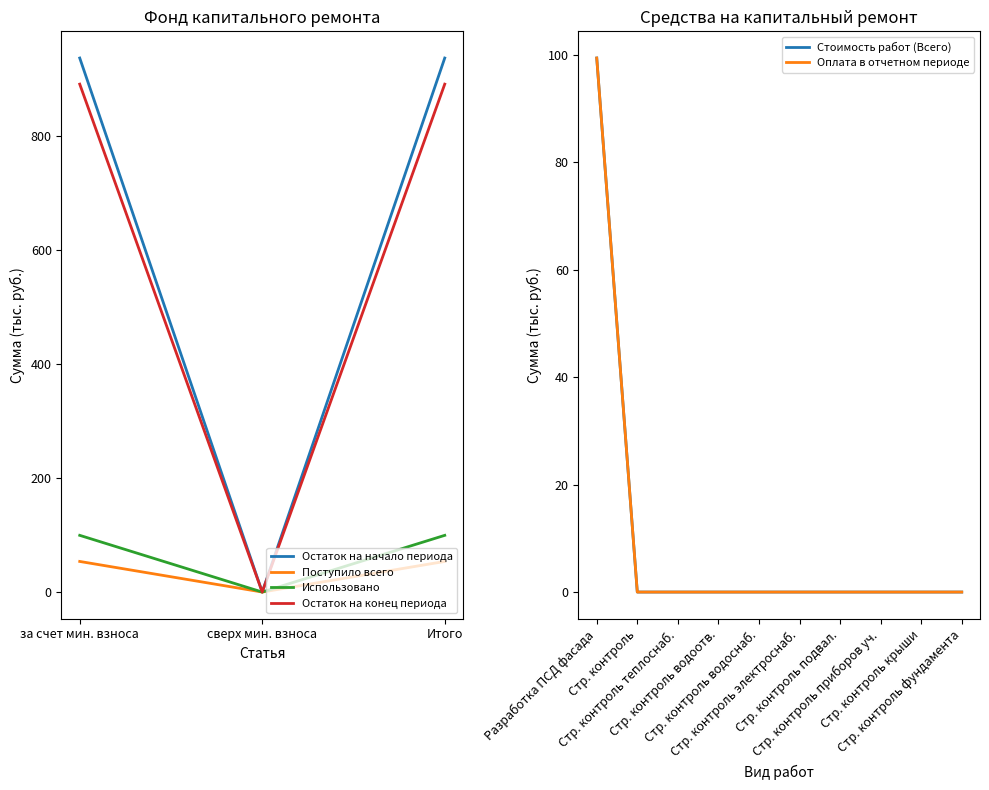

Is it true that Минимальный взнос (поступило) equals 1341.4 at 4?

False